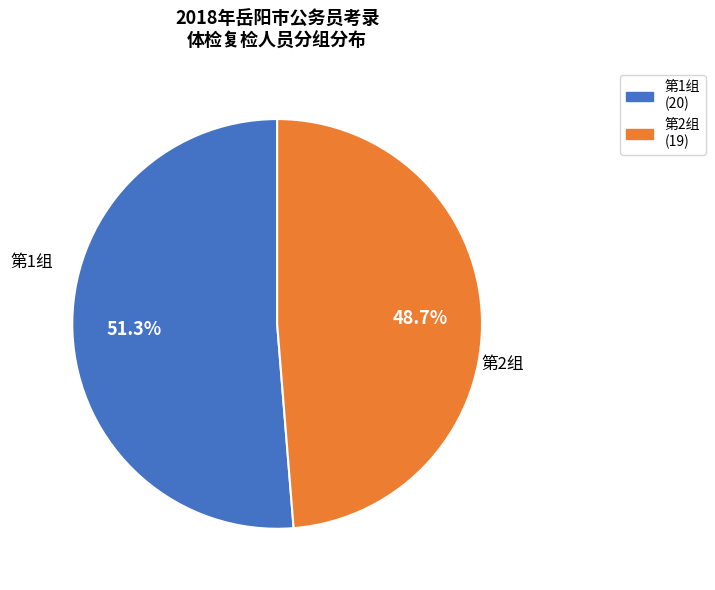

Which has a higher value, 第2组 or 第1组?

第1组